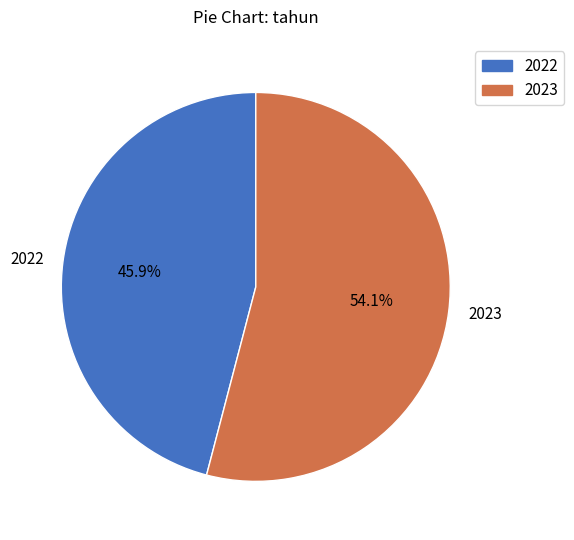

What is the ratio of the value at 2022 to the value at 2023?

0.8